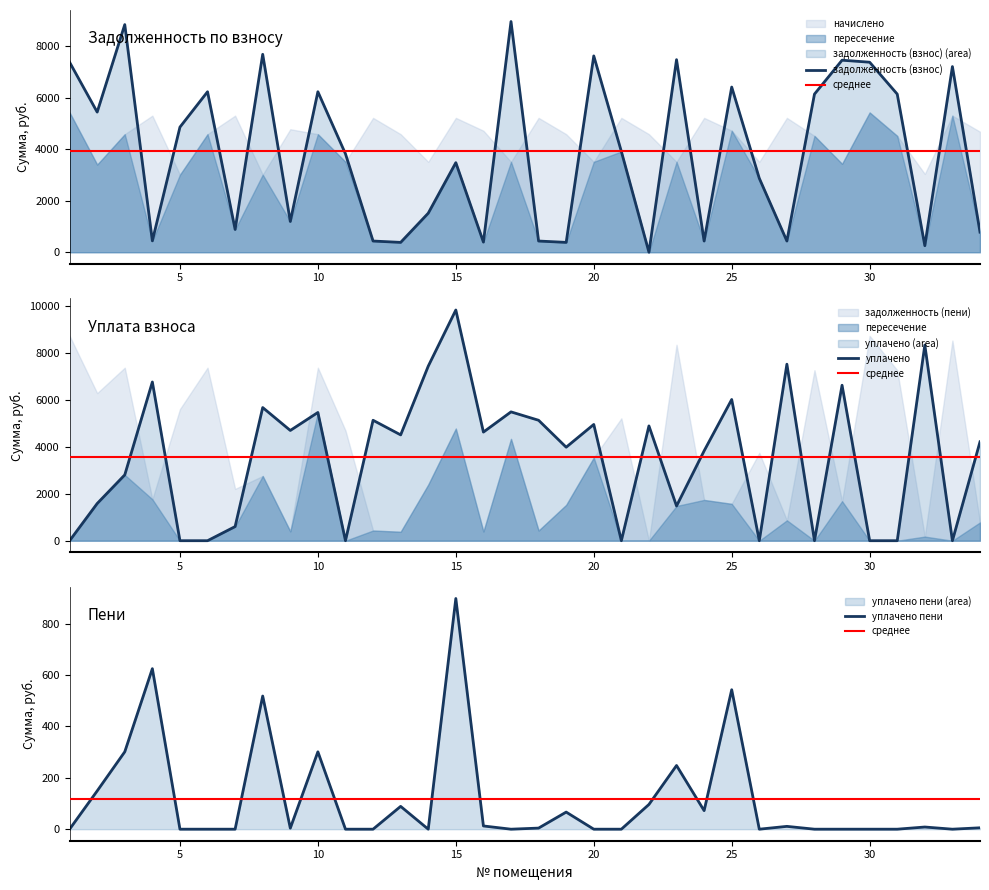

True or false: уплачено пени and уплачено intersect in this chart.

False